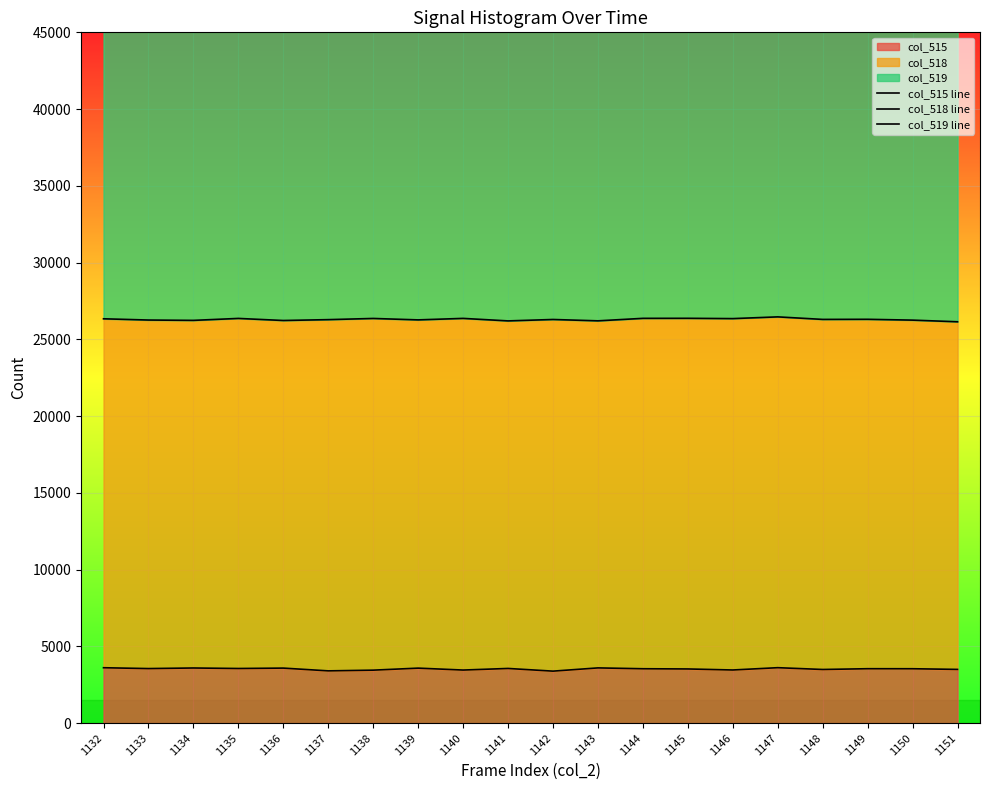

How many interior local peaks does the col_519 line series have?

5